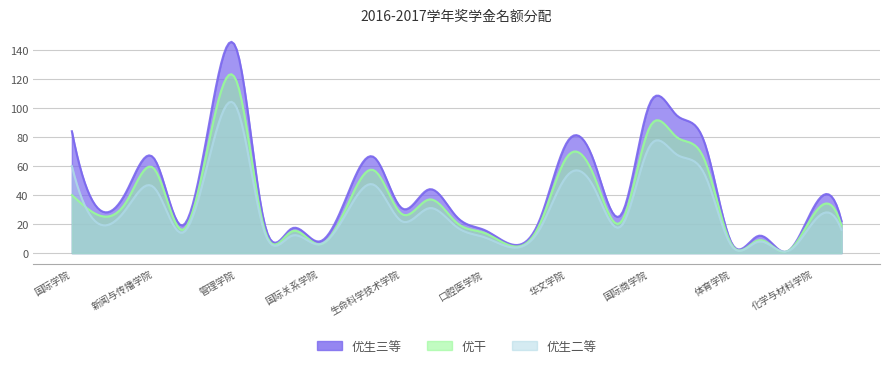

True or false: 优生三等 and 优生二等 cross at least once.

False